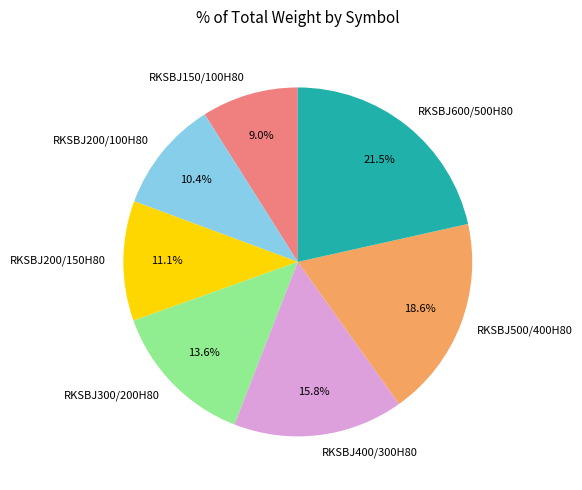

What percentage is NOT represented by RKSBJ300/200H80?

86.4%